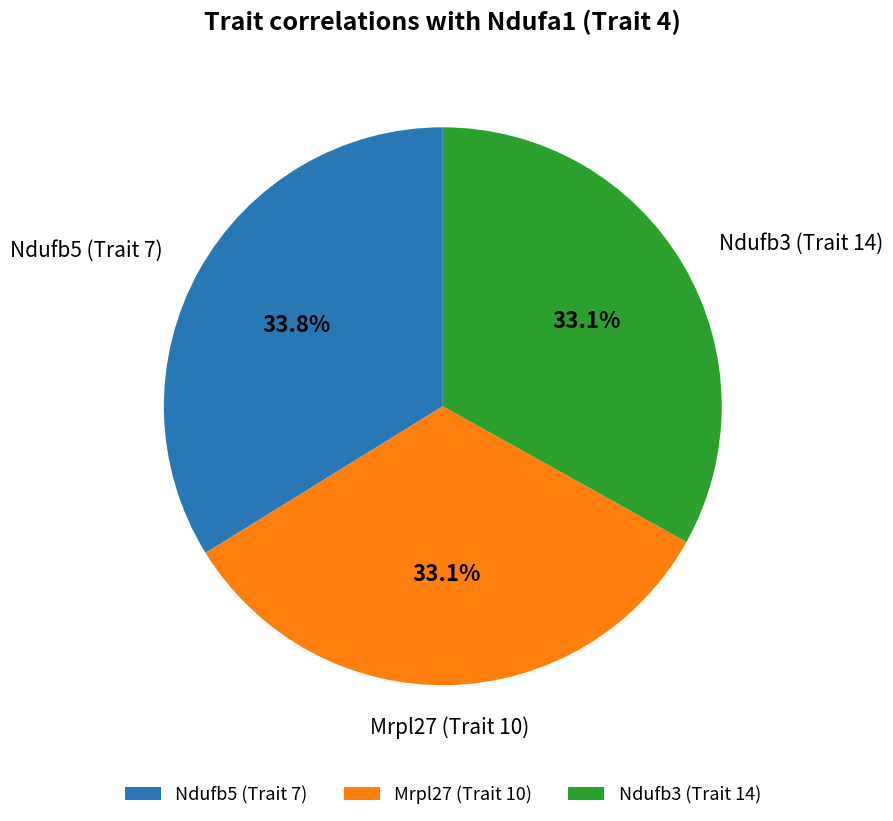

How many slices are in this pie chart?

3